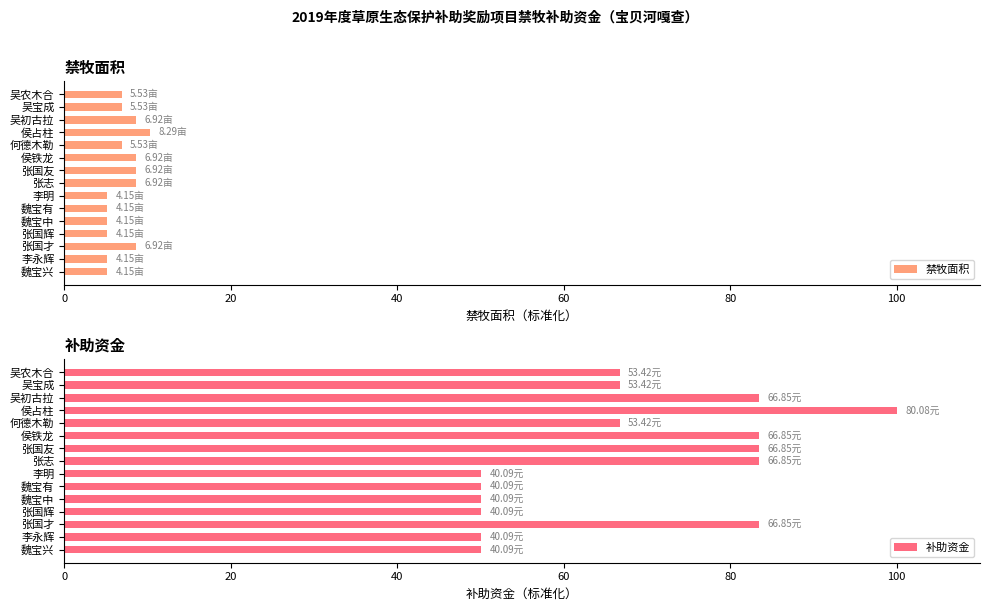

Read the 补助资金 value at 李明.

50.1